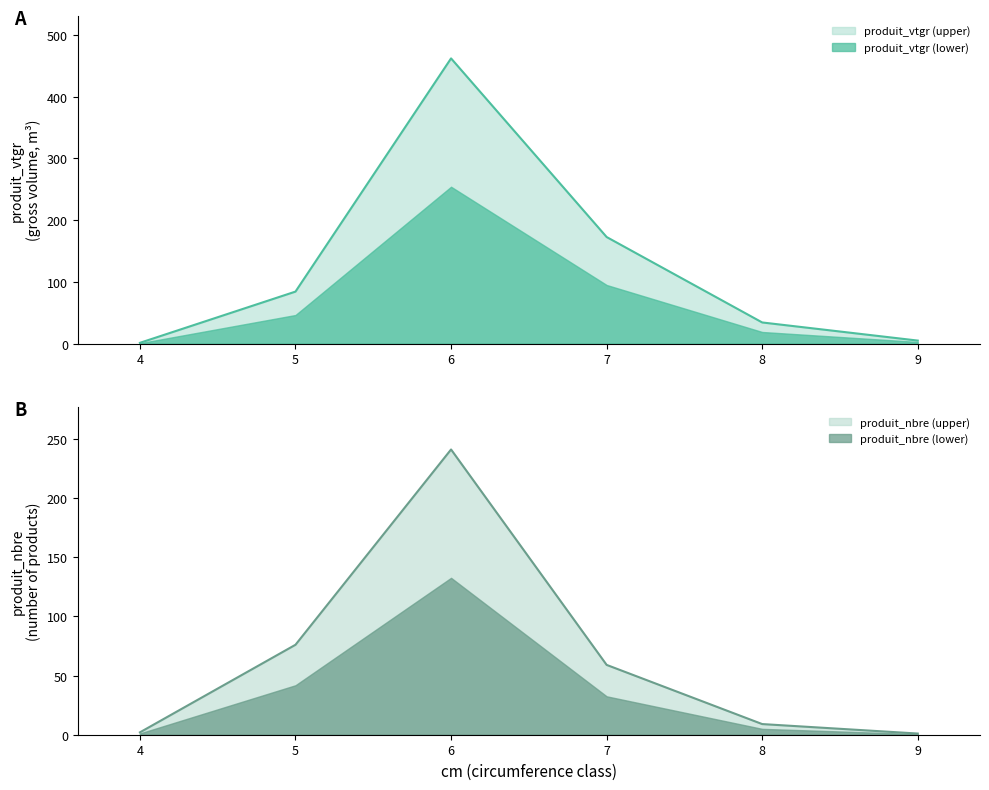

True or false: produit_vtgr and produit_nbre cross at least once.

True